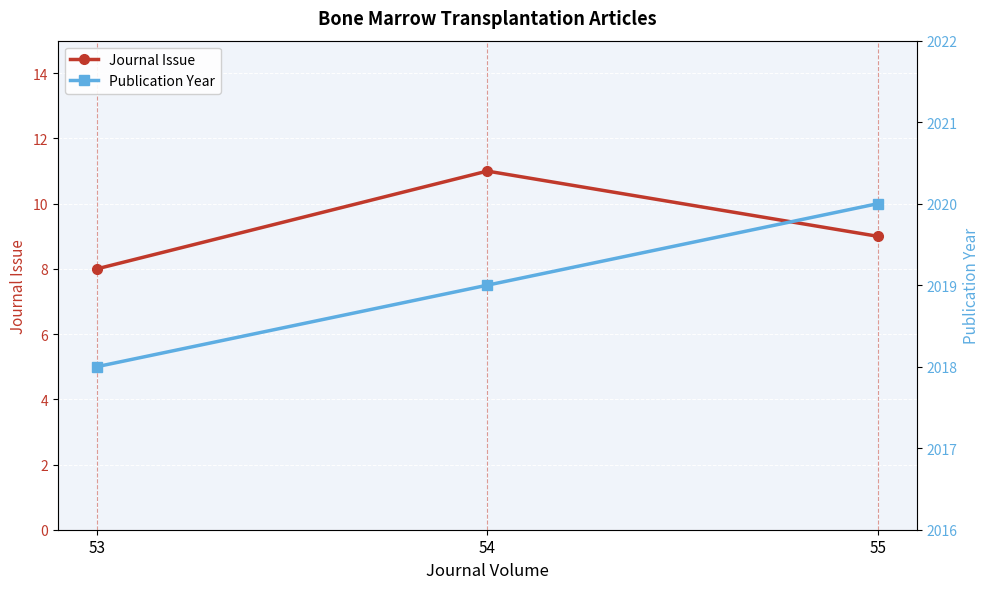

Between 54 and 55, which series saw the biggest shift?

Journal Issue